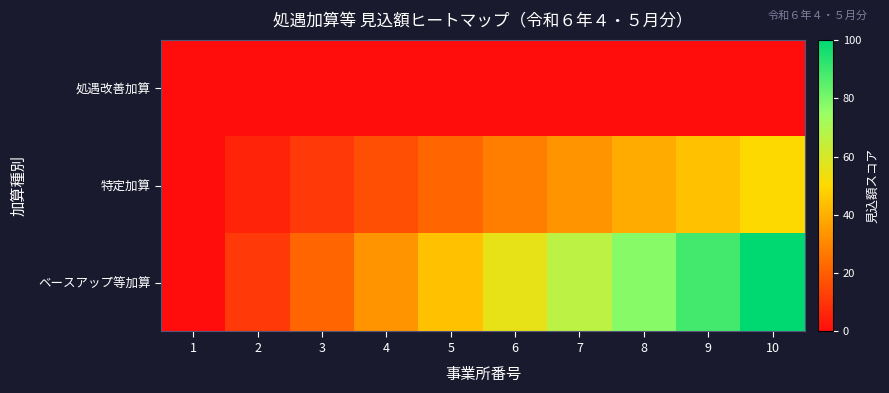

Which series changed the most between 4 and 10?

ベースアップ等加算